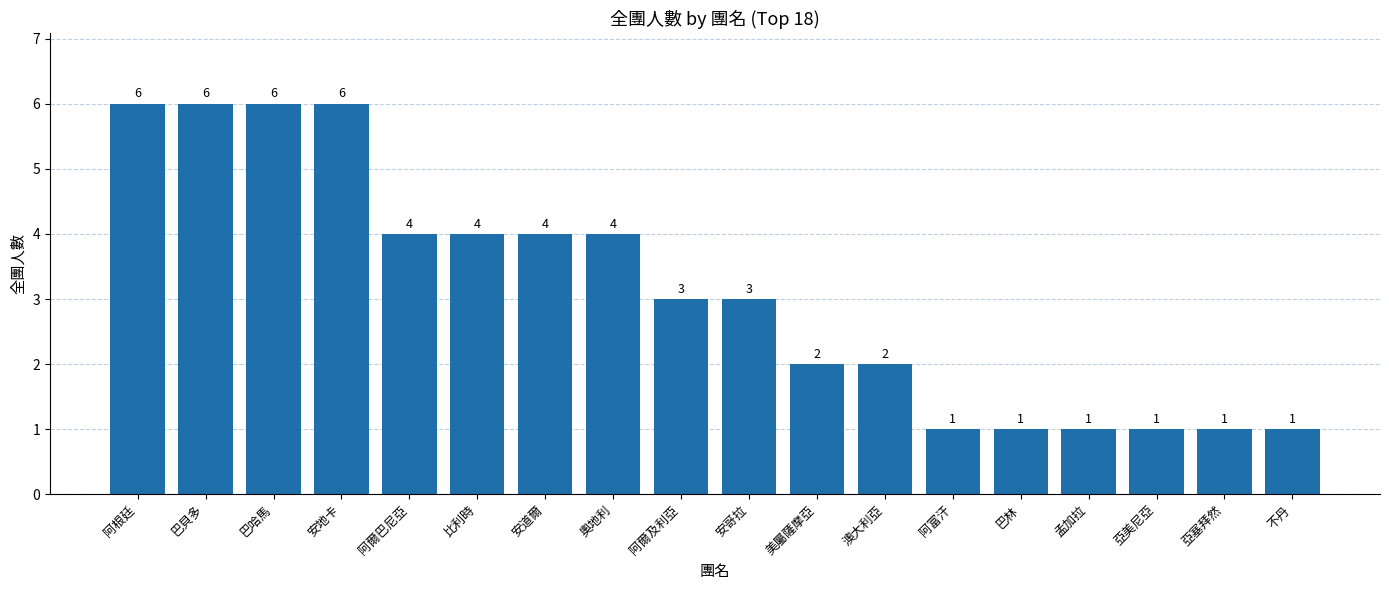

What is the change in value from 阿爾巴尼亞 to 亞塞拜然?

-3